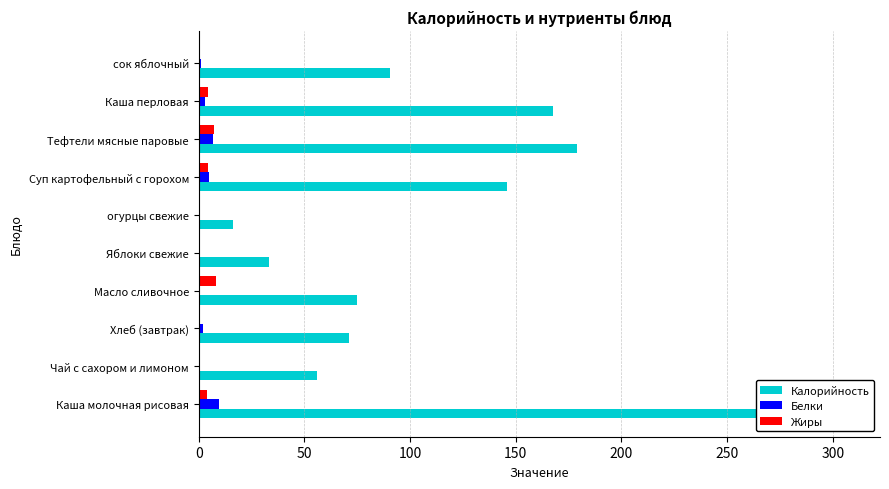

What are all the series names shown in the legend?

Калорийность, Белки, Жиры